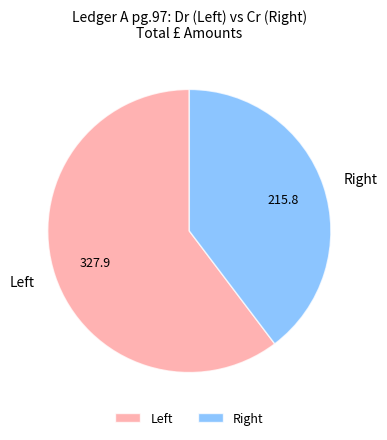

What is the largest slice in the pie chart?

Left